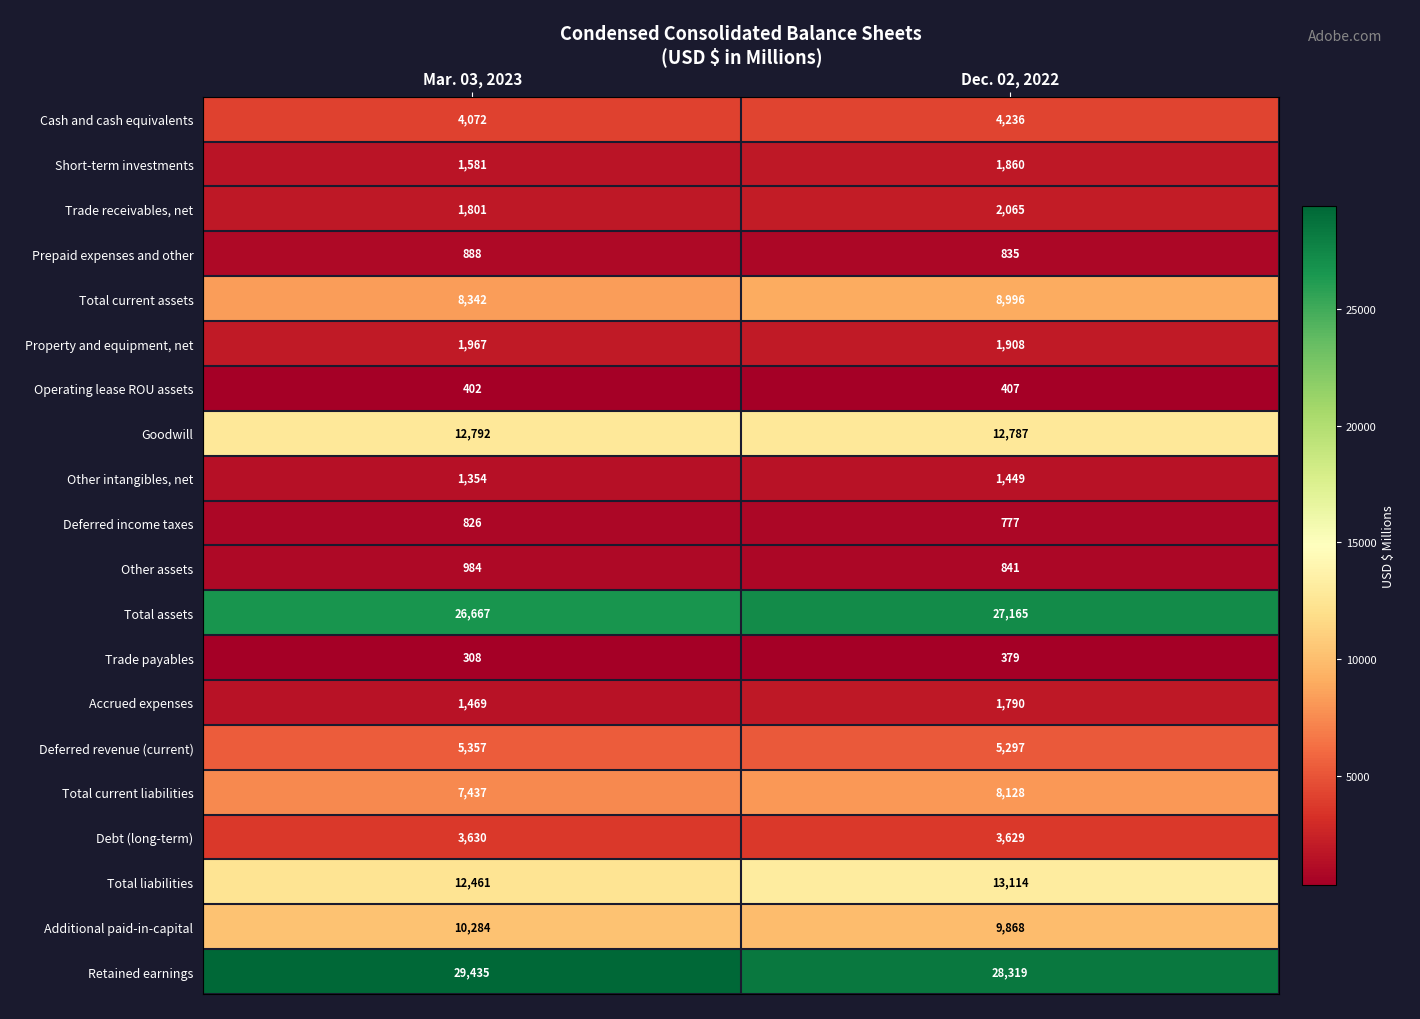

The value of Goodwill at Mar. 03, 2023 is 21917. True or false?

False